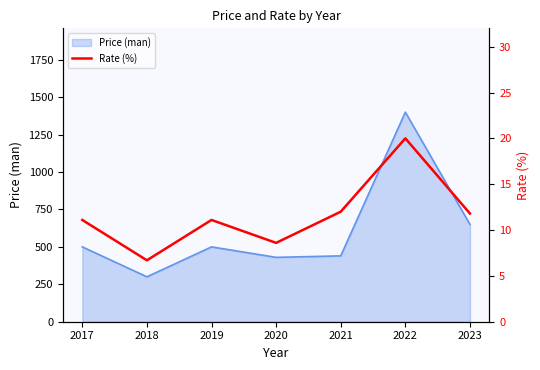

Where does the data first go above 11?

2017